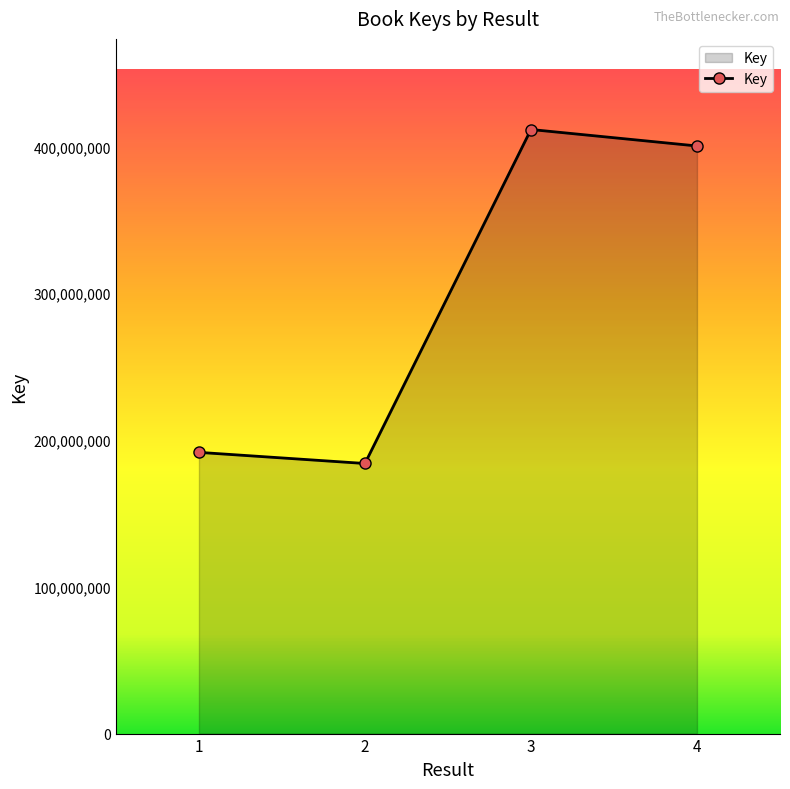

Reading right to left, what are all the values shown in this chart?

4=400386132	3=411604729	2=184030172	1=191613607